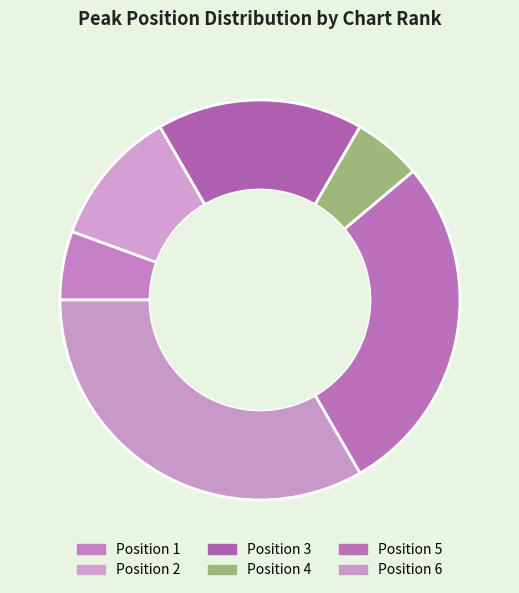

How many segments does this pie chart have?

6